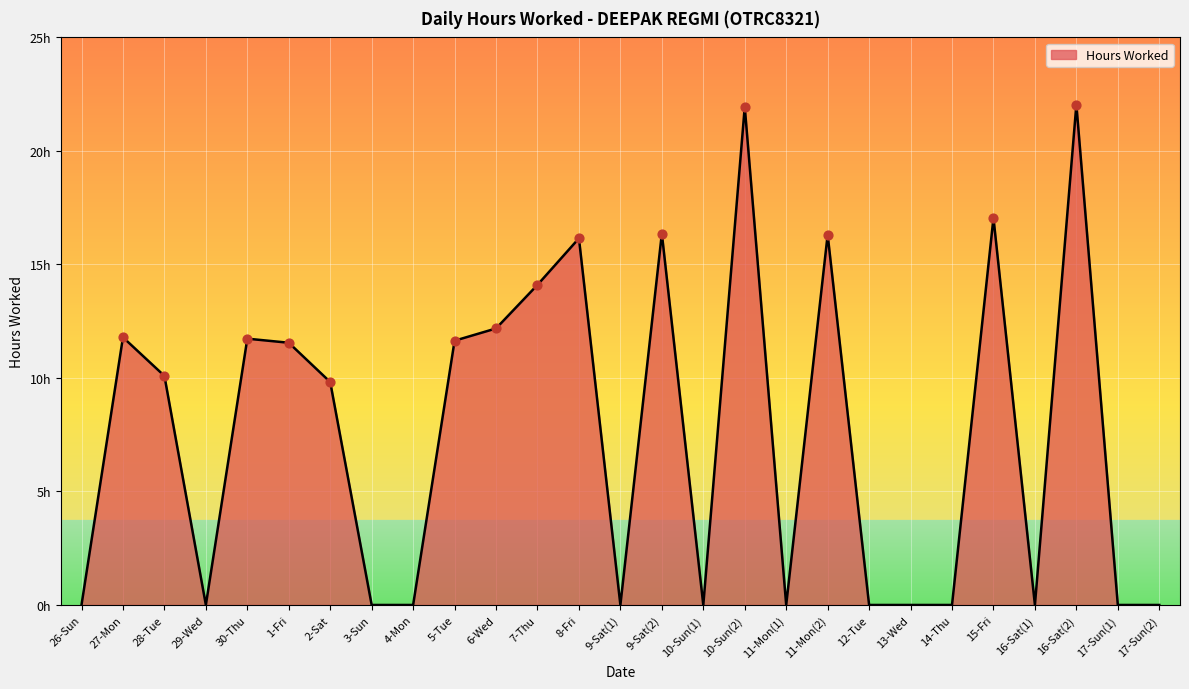

Approximately how many times larger is the value at 9-Sat(2) compared to 5-Tue?

1.4